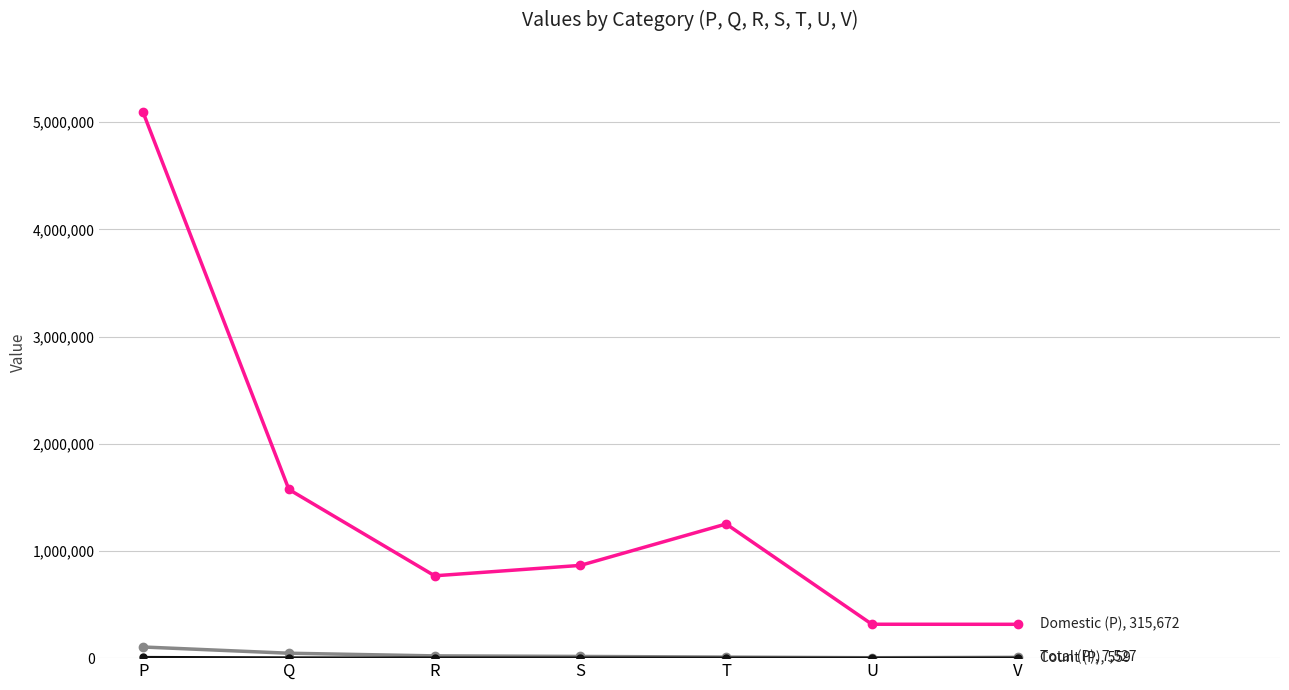

Which category has the highest value across all series?

P